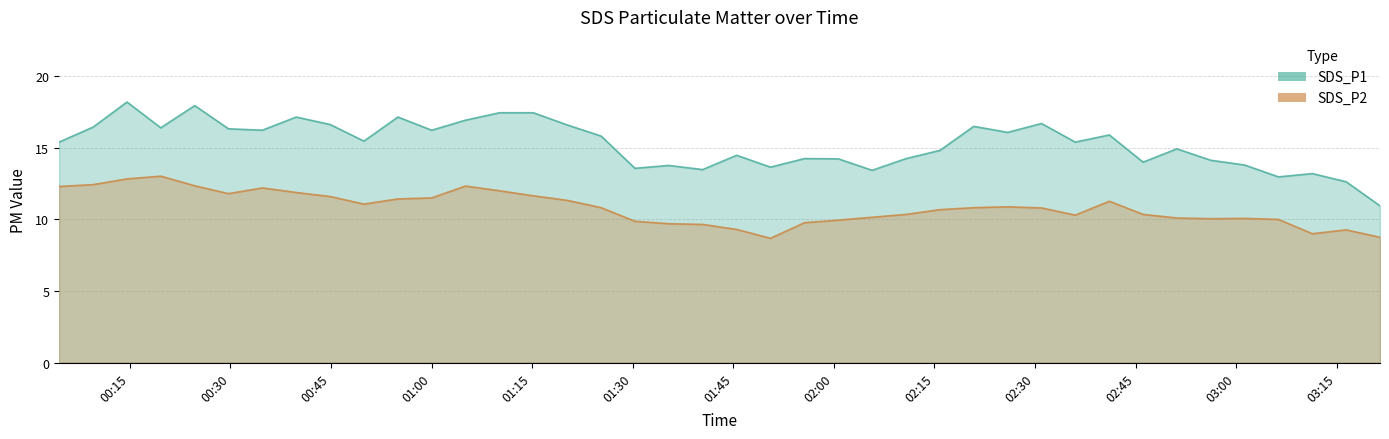

What is the sum of the SDS_P2 values at 2024/03/03 01:40:26 and 2024/03/03 02:30:58?

20.5